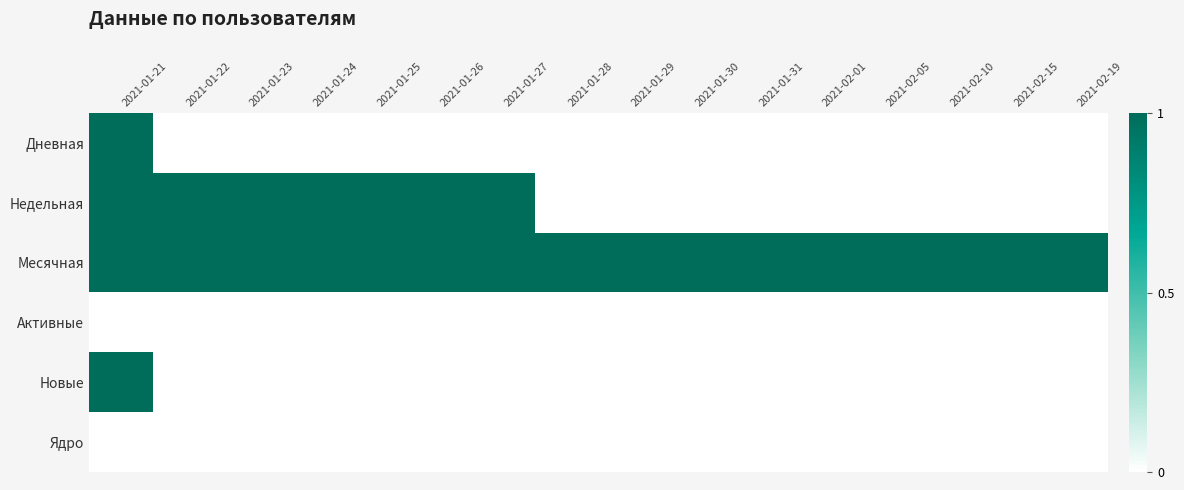

Reading left to right, transcribe all the data shown in this chart.

Дневная: 2021-01-21=1	2021-01-22=0	2021-01-23=0	2021-01-24=0	2021-01-25=0	2021-01-26=0	2021-01-27=0	2021-01-28=0	2021-01-29=0	2021-01-30=0	2021-01-31=0	2021-02-01=0	2021-02-05=0	2021-02-10=0	2021-02-15=0	2021-02-19=0
Недельная: 2021-01-21=1	2021-01-22=1	2021-01-23=1	2021-01-24=1	2021-01-25=1	2021-01-26=1	2021-01-27=1	2021-01-28=0	2021-01-29=0	2021-01-30=0	2021-01-31=0	2021-02-01=0	2021-02-05=0	2021-02-10=0	2021-02-15=0	2021-02-19=0
Месячная: 2021-01-21=1	2021-01-22=1	2021-01-23=1	2021-01-24=1	2021-01-25=1	2021-01-26=1	2021-01-27=1	2021-01-28=1	2021-01-29=1	2021-01-30=1	2021-01-31=1	2021-02-01=1	2021-02-05=1	2021-02-10=1	2021-02-15=1	2021-02-19=1
Активные: 2021-01-21=0	2021-01-22=0	2021-01-23=0	2021-01-24=0	2021-01-25=0	2021-01-26=0	2021-01-27=0	2021-01-28=0	2021-01-29=0	2021-01-30=0	2021-01-31=0	2021-02-01=0	2021-02-05=0	2021-02-10=0	2021-02-15=0	2021-02-19=0
Новые: 2021-01-21=1	2021-01-22=0	2021-01-23=0	2021-01-24=0	2021-01-25=0	2021-01-26=0	2021-01-27=0	2021-01-28=0	2021-01-29=0	2021-01-30=0	2021-01-31=0	2021-02-01=0	2021-02-05=0	2021-02-10=0	2021-02-15=0	2021-02-19=0
Ядро: 2021-01-21=0	2021-01-22=0	2021-01-23=0	2021-01-24=0	2021-01-25=0	2021-01-26=0	2021-01-27=0	2021-01-28=0	2021-01-29=0	2021-01-30=0	2021-01-31=0	2021-02-01=0	2021-02-05=0	2021-02-10=0	2021-02-15=0	2021-02-19=0